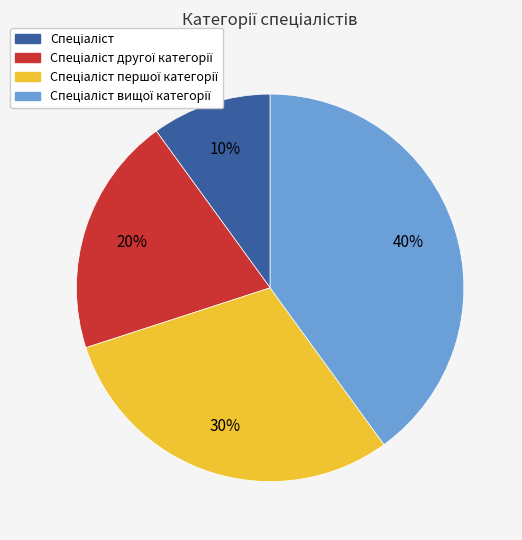

Is there any slice that represents more than half of the pie?

No